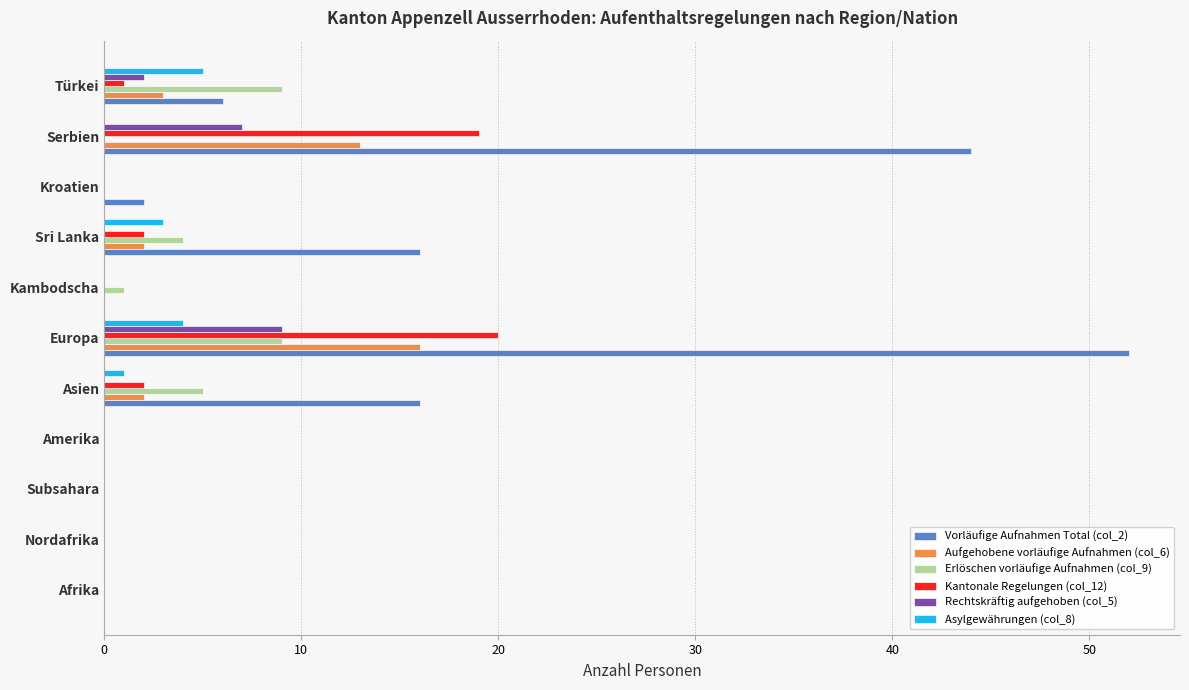

At which category is the sum across all series the highest?

Europa